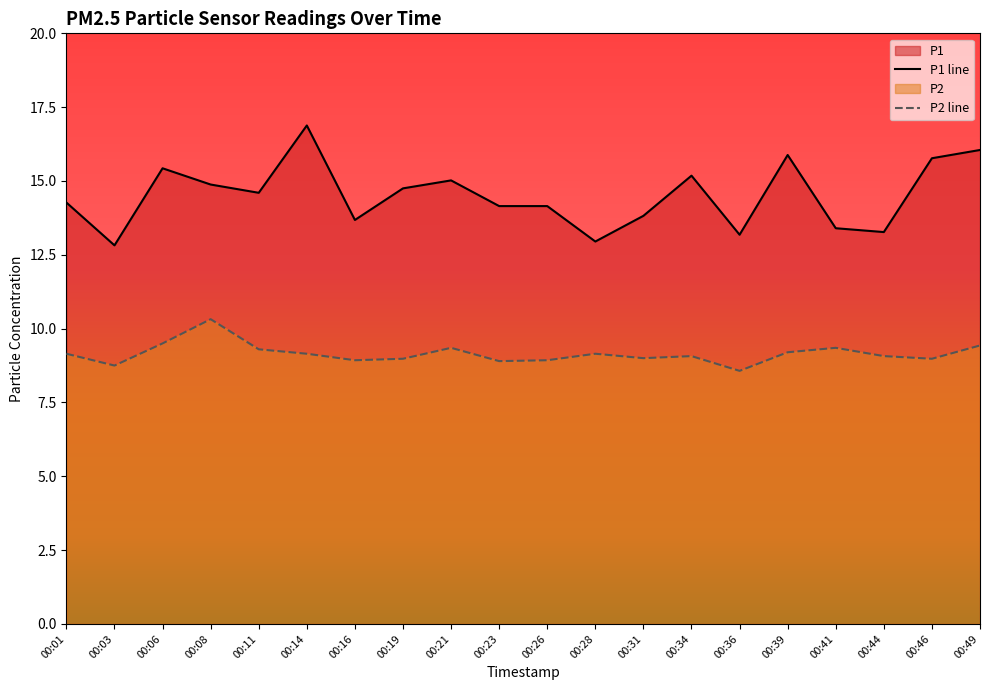

What is the sum of the P1 values at 00:44 and 00:21?

28.3